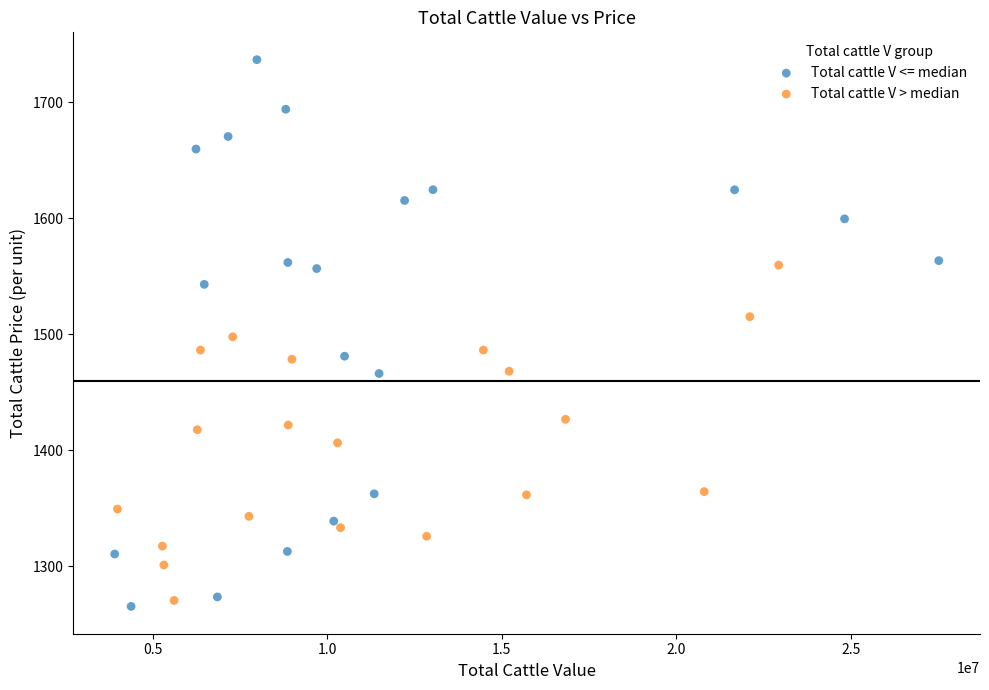

Which series has the largest Y range (max minus min)?

Total cattle V <= median